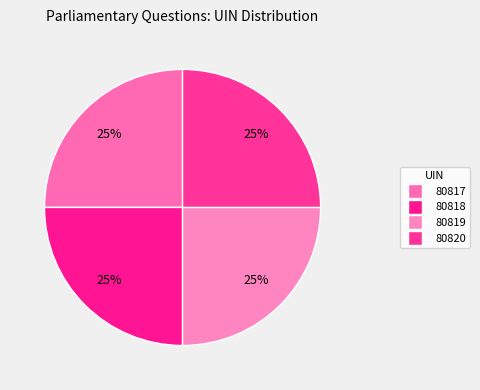

Do 80818 and 80817 together represent more than half of the pie?

No